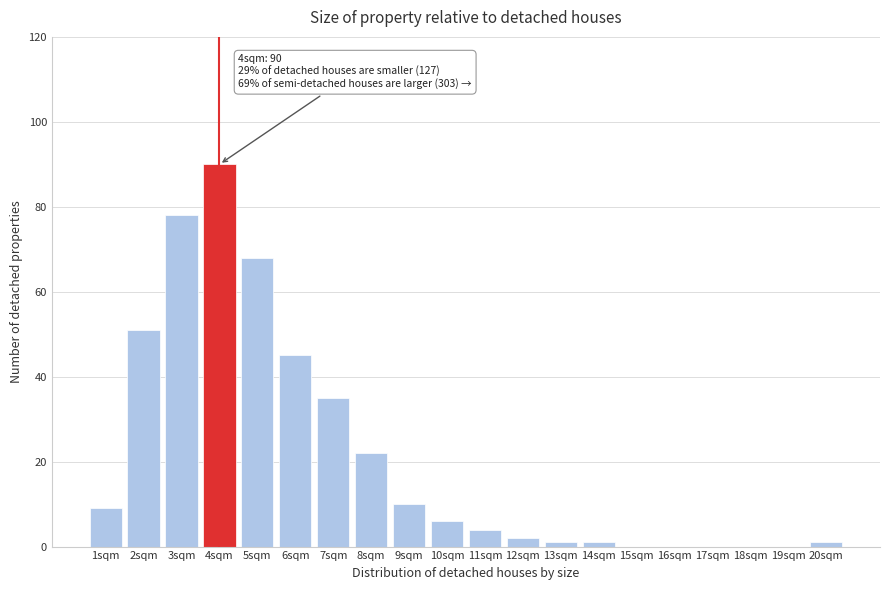

Reading left to right, what are all the values shown in this chart?

1sqm=9	2sqm=51	3sqm=78	4sqm=90	5sqm=68	6sqm=45	7sqm=35	8sqm=22	9sqm=10	10sqm=6	11sqm=4	12sqm=2	13sqm=1	14sqm=1	15sqm=0	16sqm=0	17sqm=0	18sqm=0	19sqm=0	20sqm=1